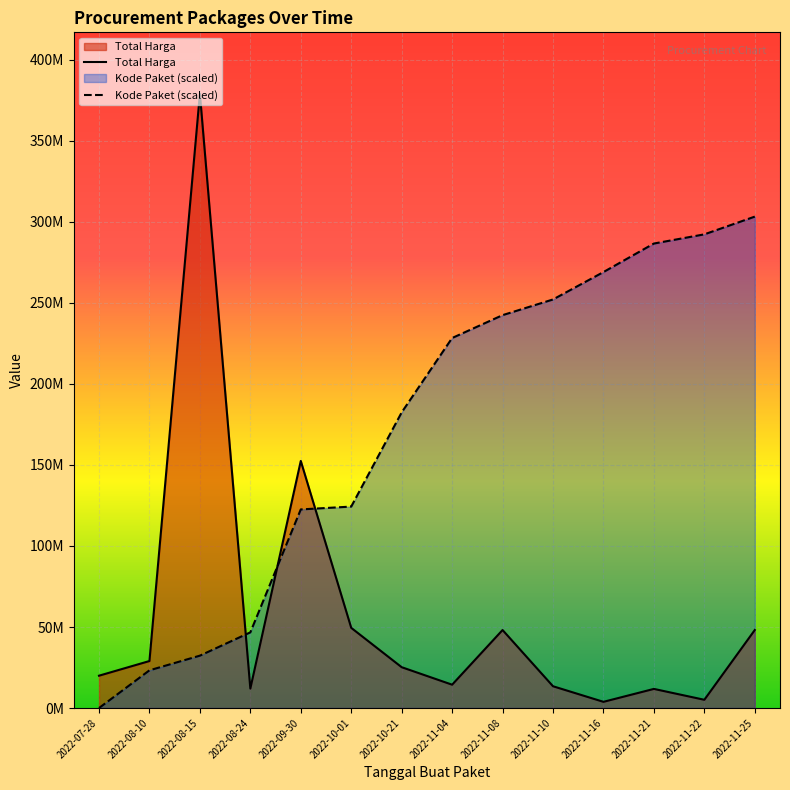

Reading left to right, transcribe all the data shown in this chart.

Total Harga: 19950000.0	29000000.0	379075000.0	12000000.0	152477000.0	49478000.0	25200000.0	14400000.0	48140000.0	13442000.0	3825000.0	11800000.0	5093000.0	48140000.0
Kode Paket (scaled): 0.0	23274841.8	32321093.7	46698608.5	122565231.6	124316664.1	182437127.7	228340739.8	242450127.0	252134628.8	269042929.0	286647046.7	292317145.1	303260000.0